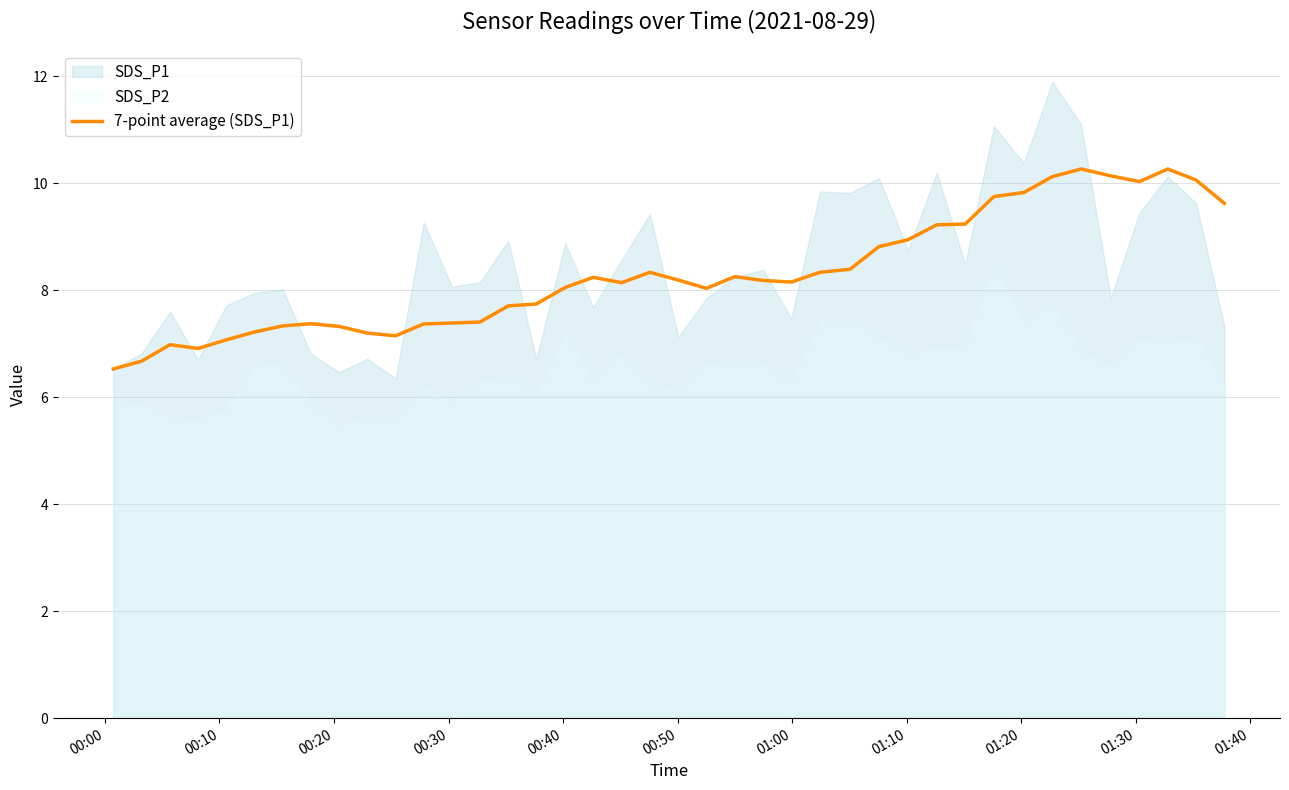

What is the lowest value of the 7-point average (SDS_P1) series?

6.5